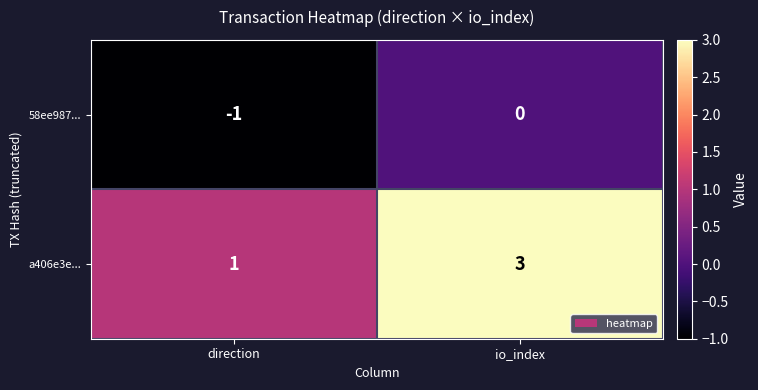

What is the sum of all a406e3e... values?

4